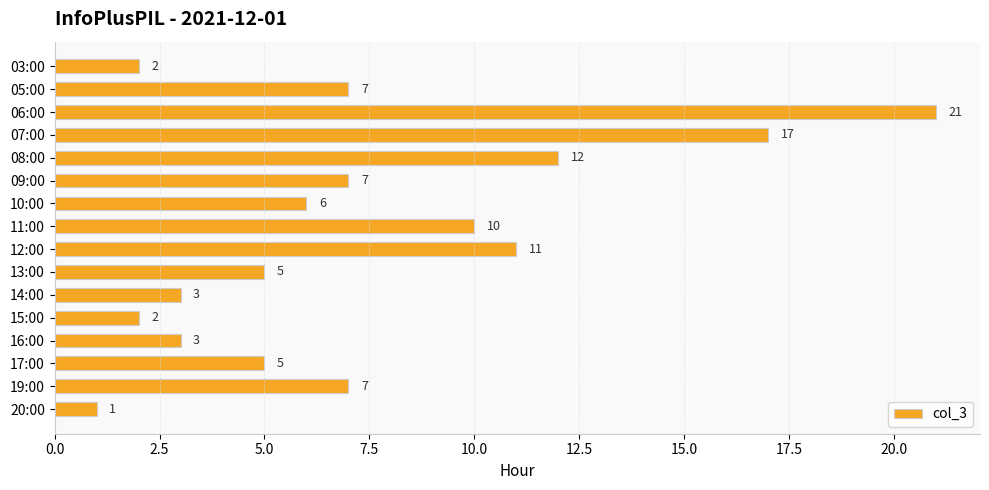

Which category has the lowest value across all series?

20:00